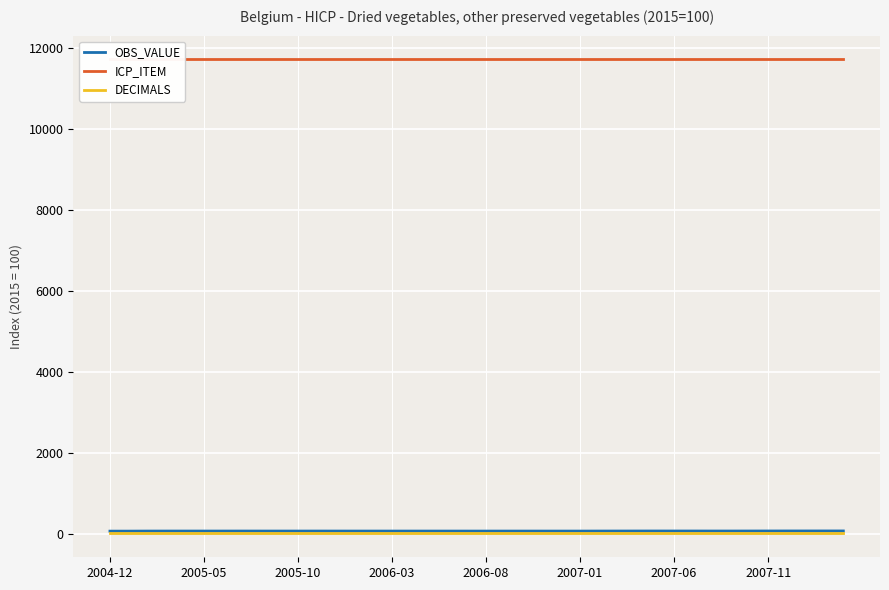

The value of OBS_VALUE at 2007-11 is 62.4. True or false?

True